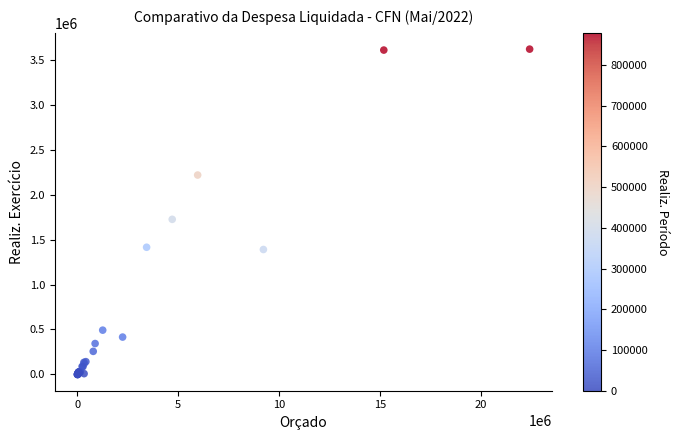

What Y value in the scatter plot is closest to 1808823?

1724980.6